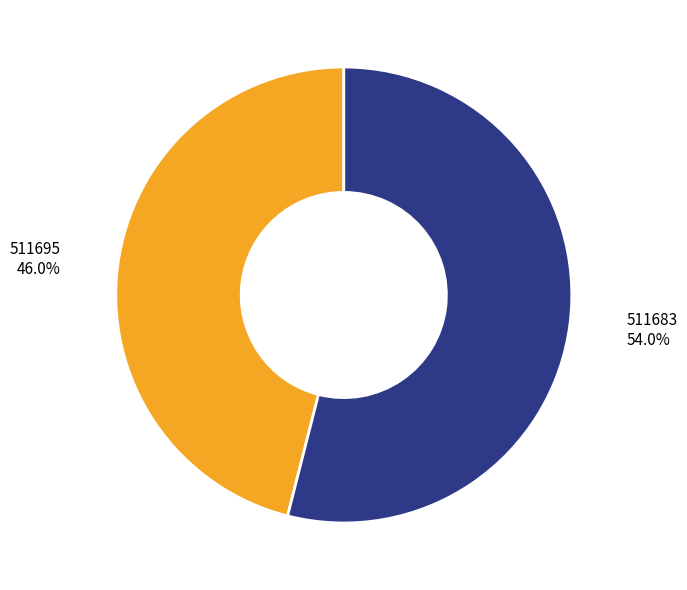

Is it true that 511683 is 42% of the pie?

False